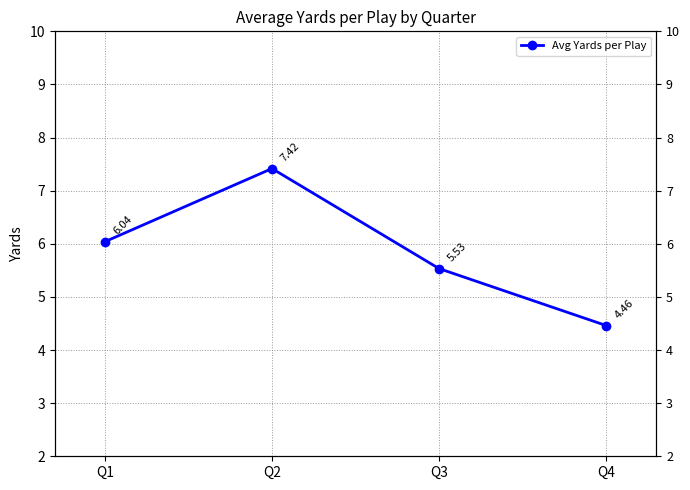

What is the ratio of the value at Q2 to the value at Q4?

1.7